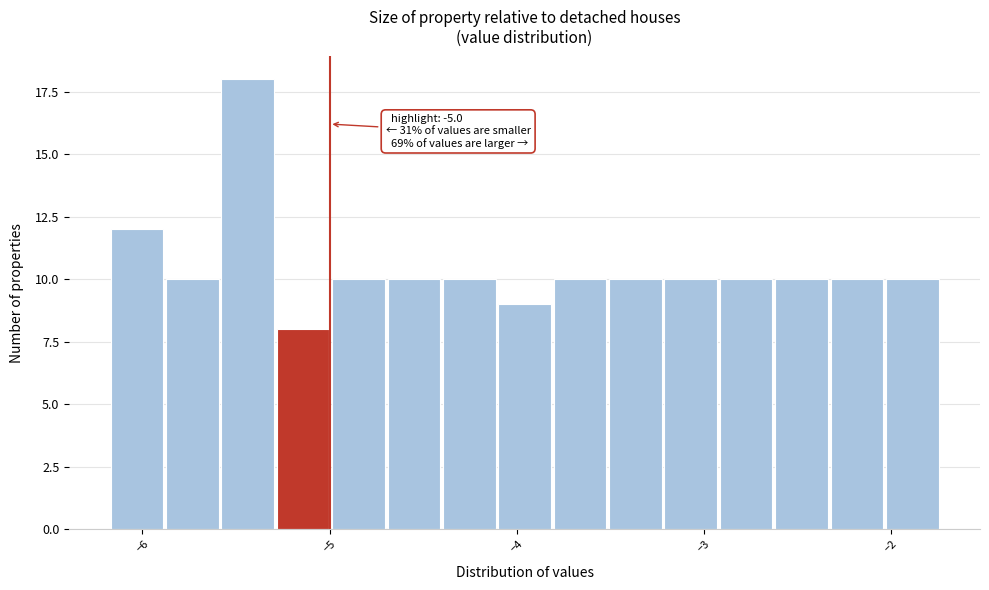

Around what value on the x-axis is the tallest bar? Give the approximate position of its centre, as read against the axis.

-5.4